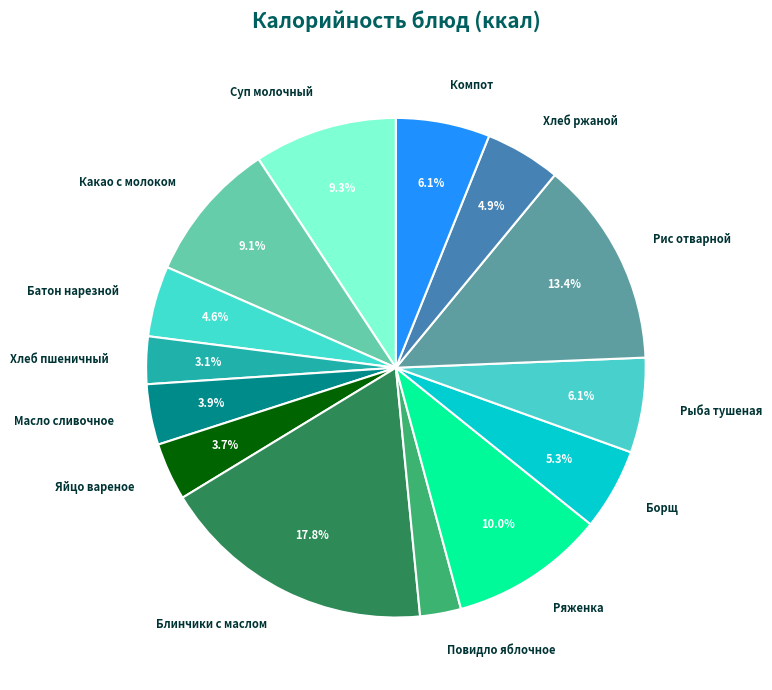

Is there any slice that represents more than half of the pie?

No